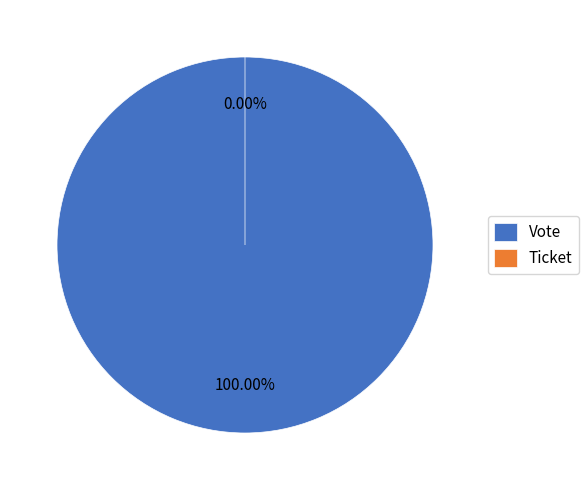

What is the smallest slice in the pie chart?

Ticket